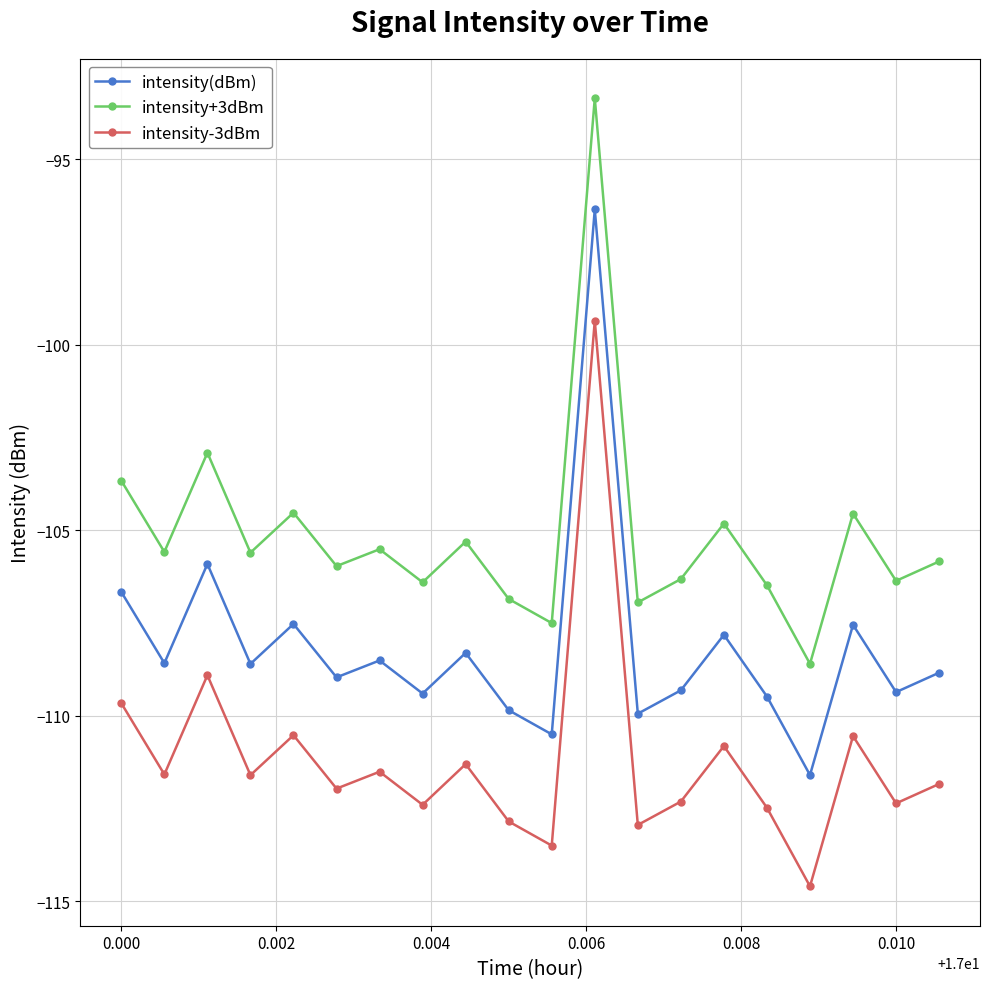

True or false: intensity-3dBm has more than 0 interior local peaks.

True